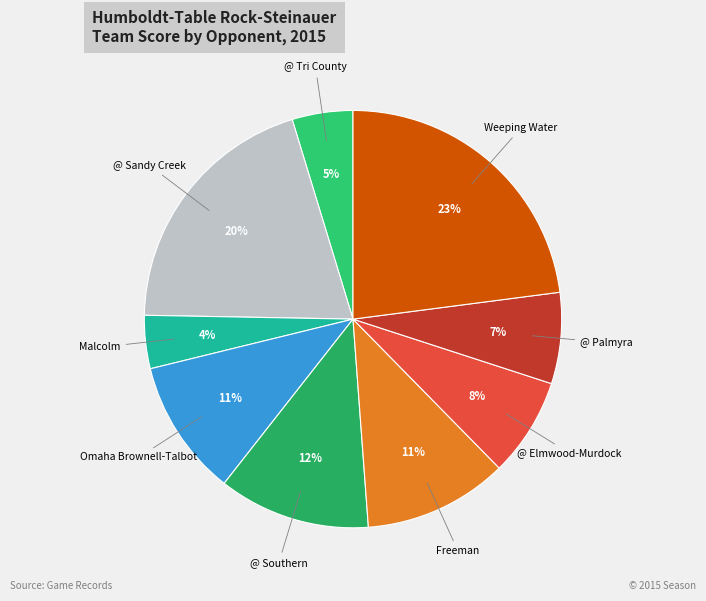

Does @ Elmwood-Murdock account for over 50% of the chart?

No